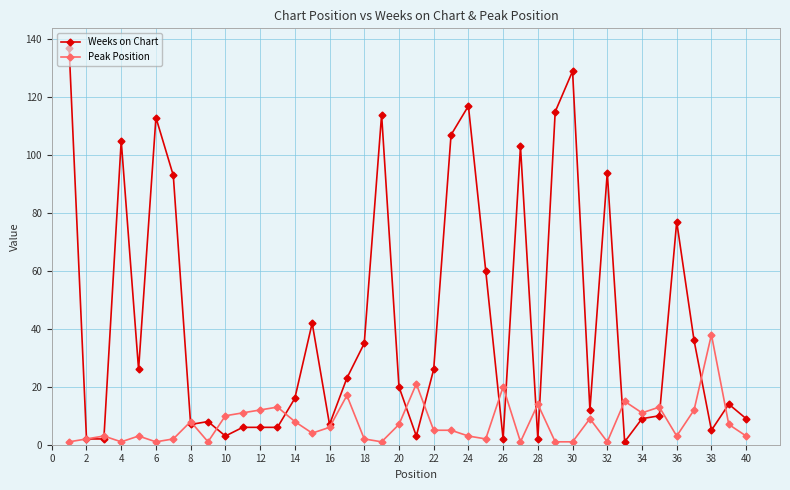

Which series has the widest spread of values?

Weeks on Chart